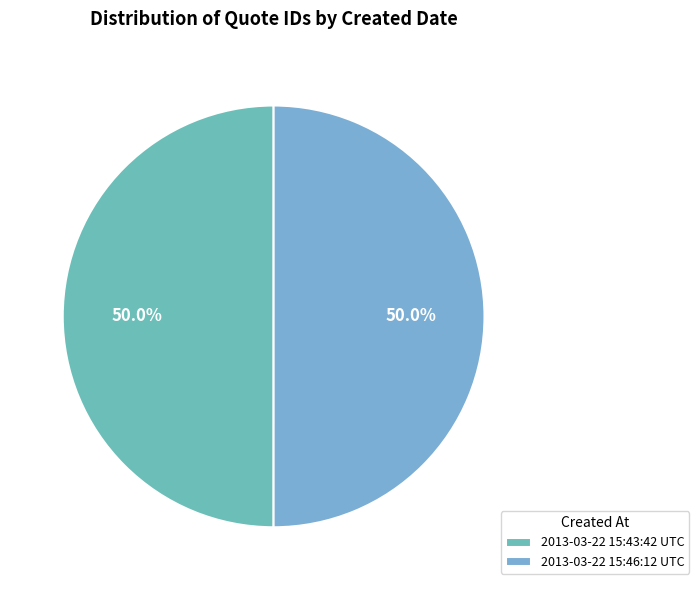

The 2013-03-22 15:46:12 UTC slice represents 59% of the pie. True or false?

False